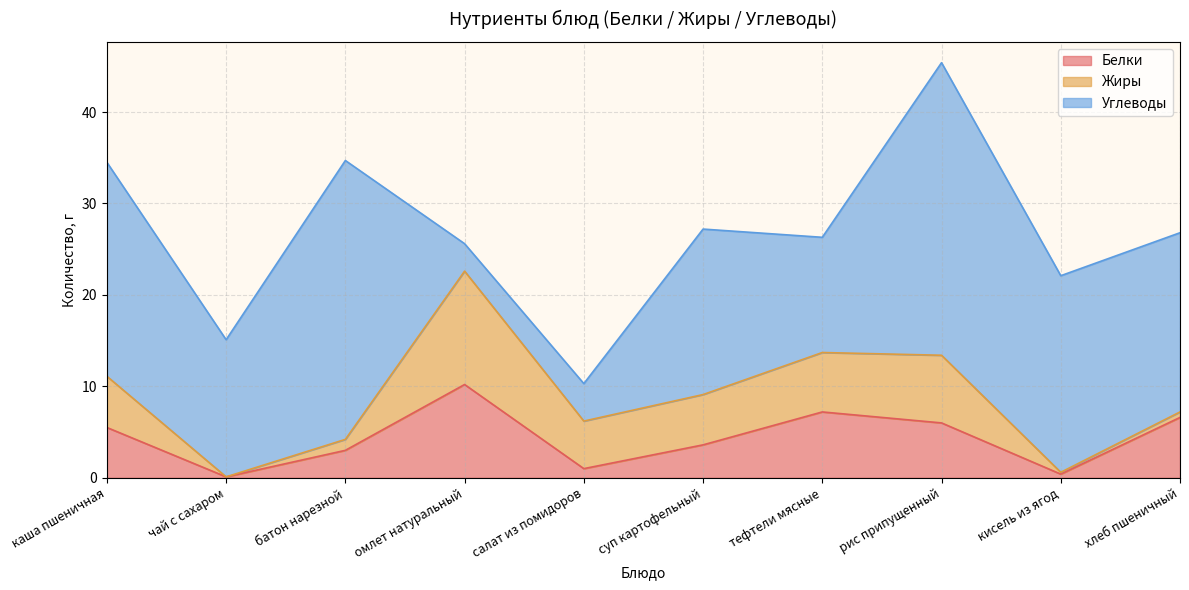

Where is the first local minimum for Белки?

чай с сахаром